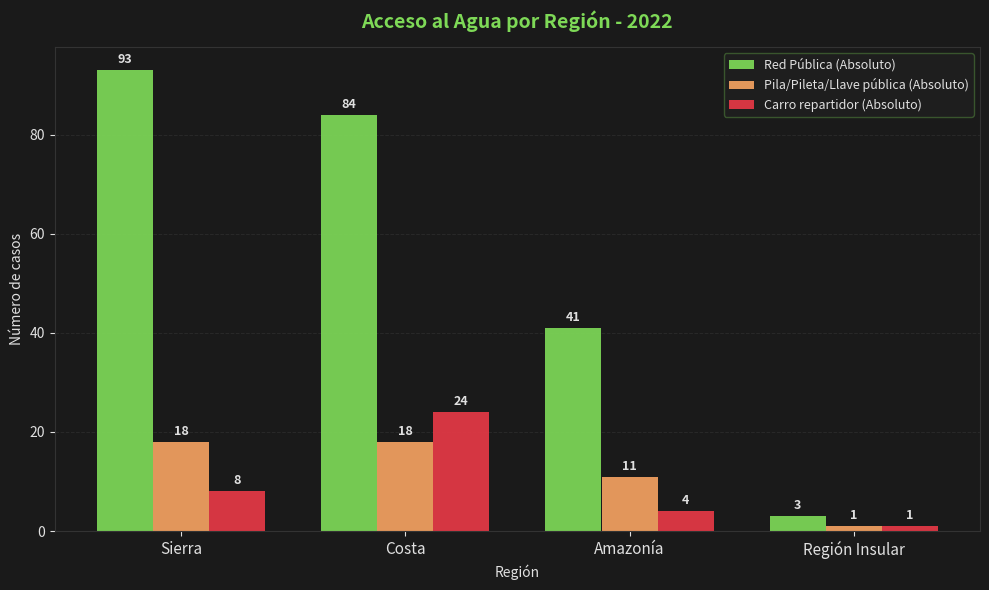

At which label does Red Pública (Absoluto) reach its minimum?

Región Insular